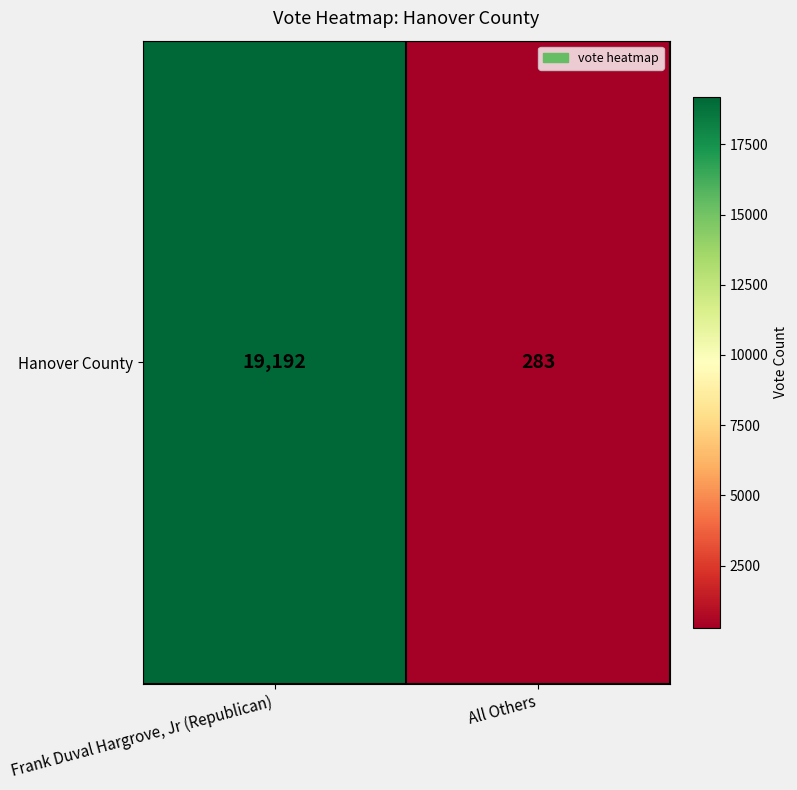

What is the change in value from Frank Duval Hargrove, Jr (Republican) to All Others?

-18909